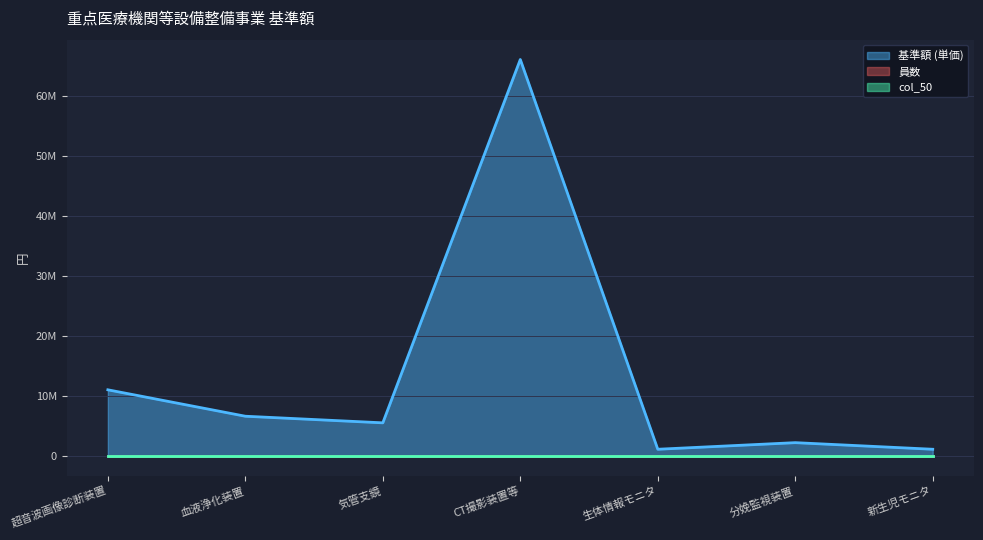

What is the difference between the second highest and second lowest values in the 基準額 (単価) series?

9900000